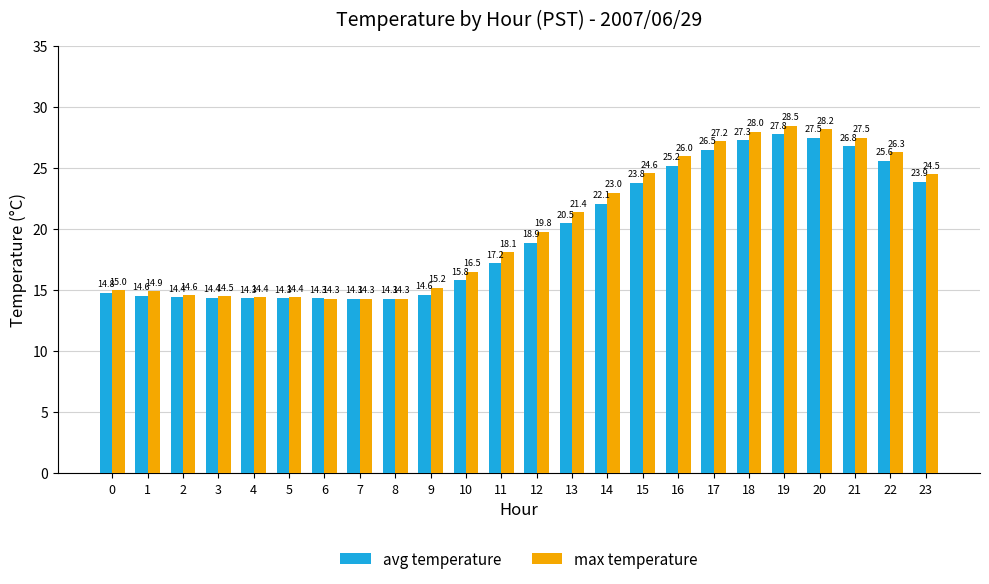

What is the difference between the second highest and second lowest values in the avg temperature series?

13.2